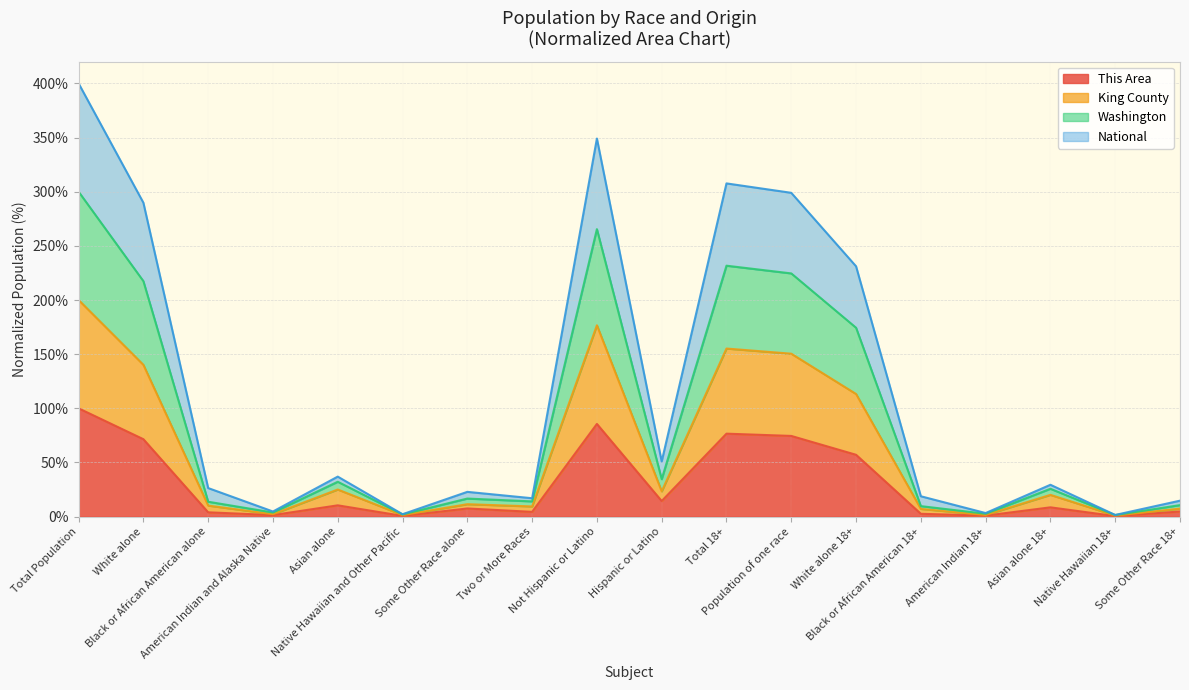

List the labels in order of King County value, largest first.

Total Population, Not Hispanic or Latino, Total 18+, Population of one race, White alone, White alone 18+, Asian alone, Hispanic or Latino, Asian alone 18+, Some Other Race alone, Black or African American alone, Two or More Races, Some Other Race 18+, Black or African American 18+, American Indian and Alaska Native, American Indian 18+, Native Hawaiian and Other Pacific, Native Hawaiian 18+